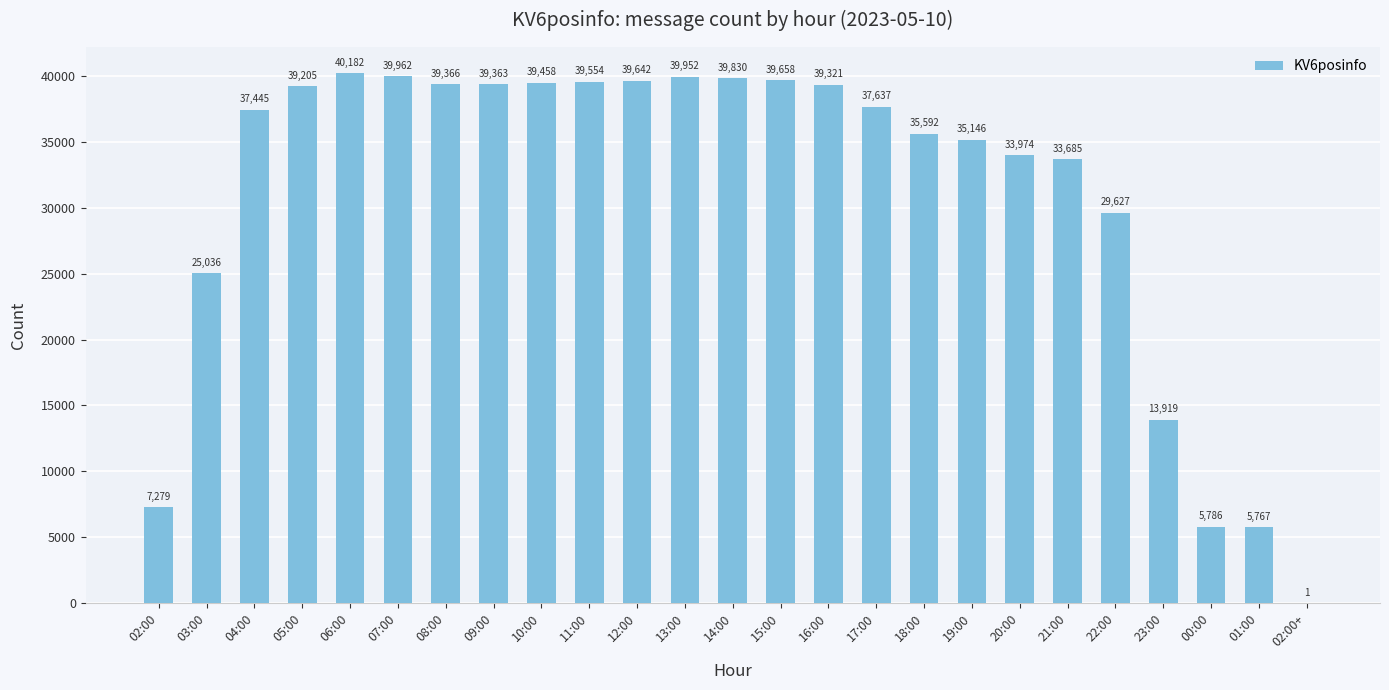

Which has a higher value, 04:00 or 03:00?

04:00